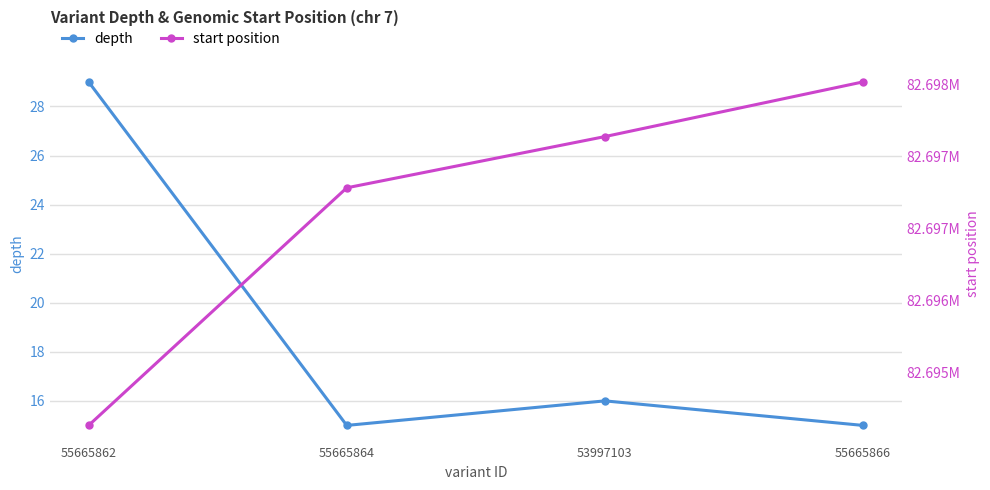

True or false: depth and start position intersect in this chart.

False